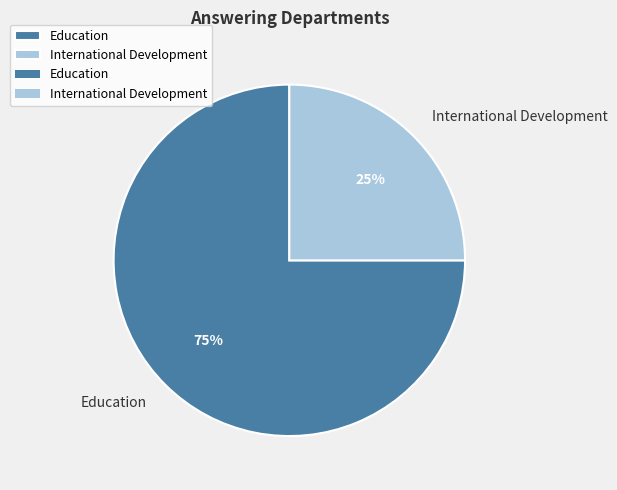

Is the sum of Education and International Development greater than half?

Yes